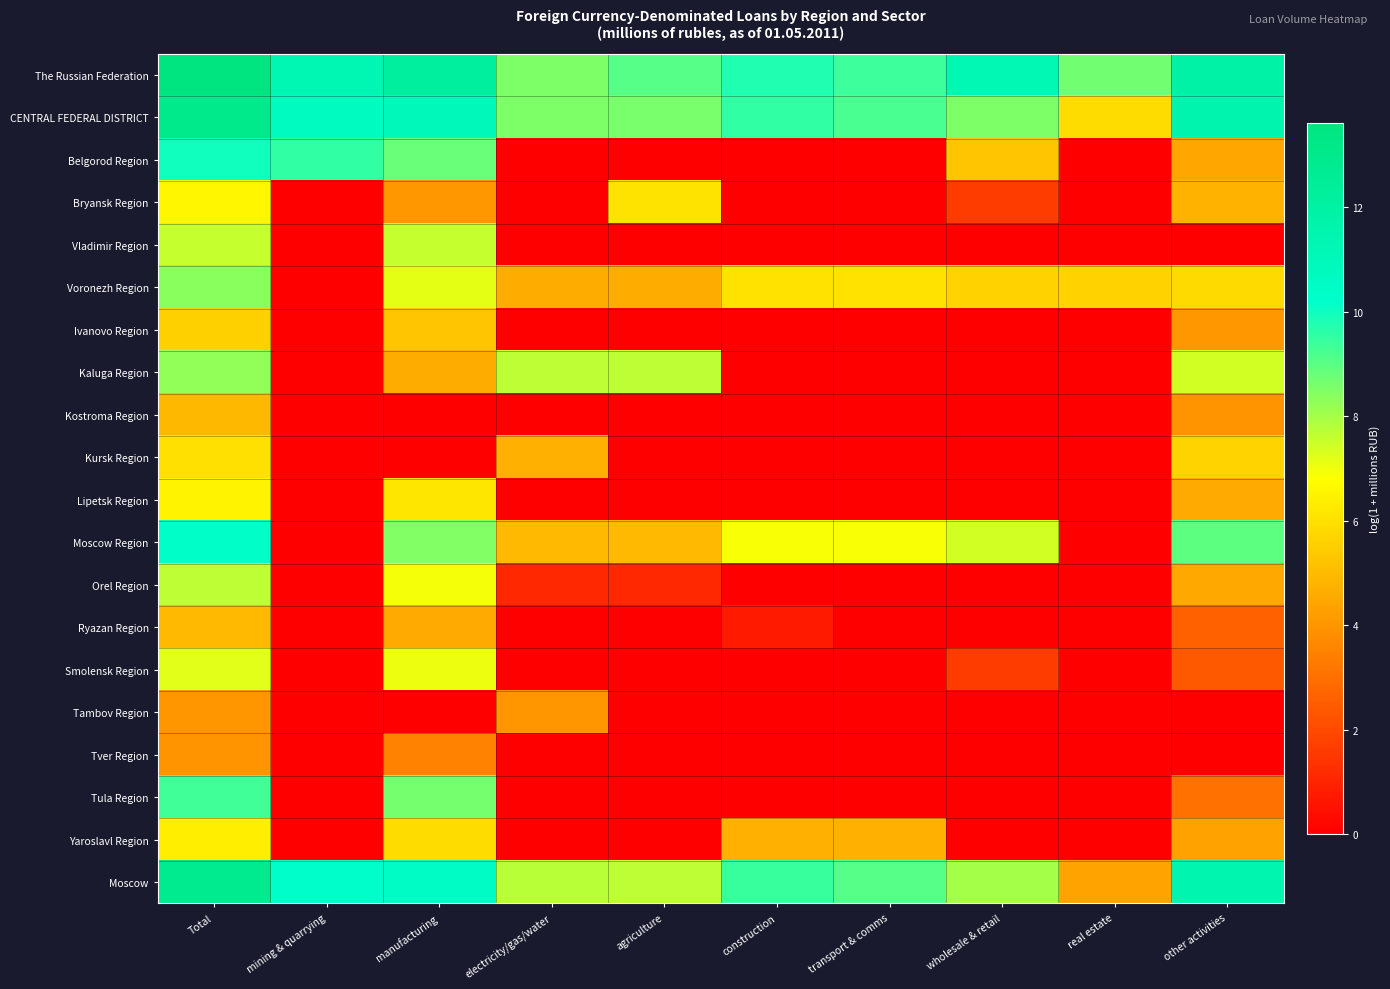

What is the total value across all series at real estate?

24.6